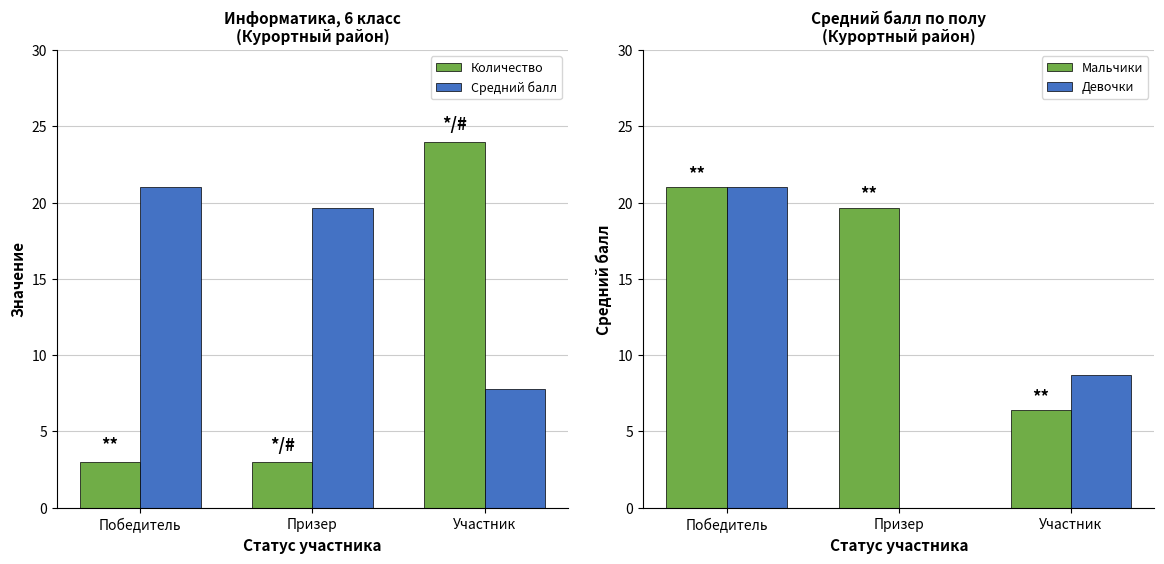

Which category has the highest value in the Мальчики series?

Победитель